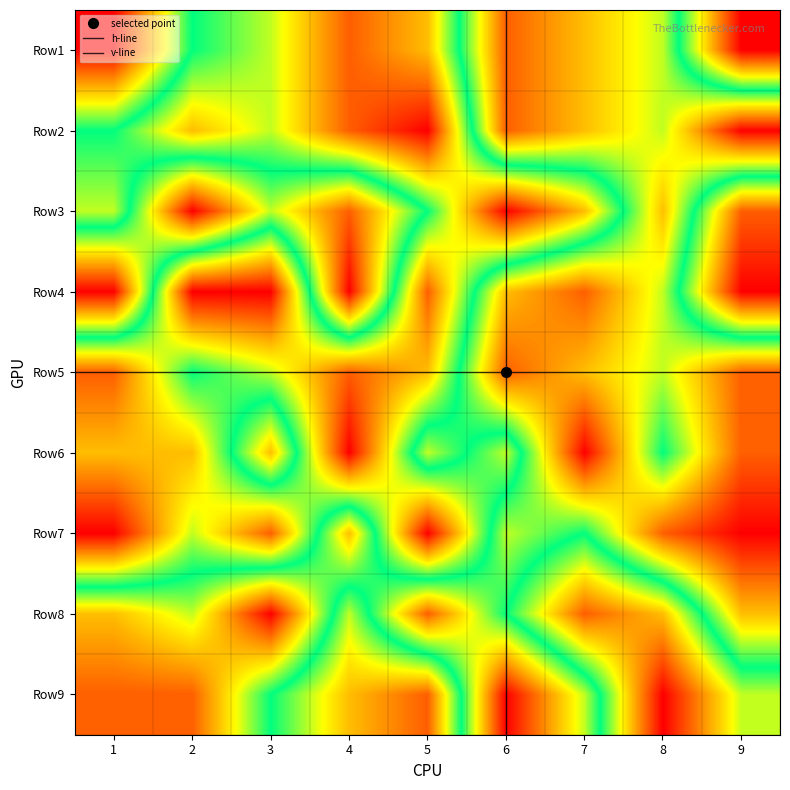

Reading left to right, list all the values displayed in this chart.

1: 1	5	6	8	7	2	3	4	9
2: 5	7	6	8	9	2	3	4	1
3: 6	1	4	2	5	9	7	3	8
4: 1	9	9	1	8	3	2	4	9
5: 8	5	6	8	7	2	3	4	2
6: 7	7	3	9	4	6	1	5	2
7: 9	6	8	3	9	4	5	2	1
8: 3	4	1	6	2	5	8	7	3
9: 2	2	5	7	8	1	4	9	6